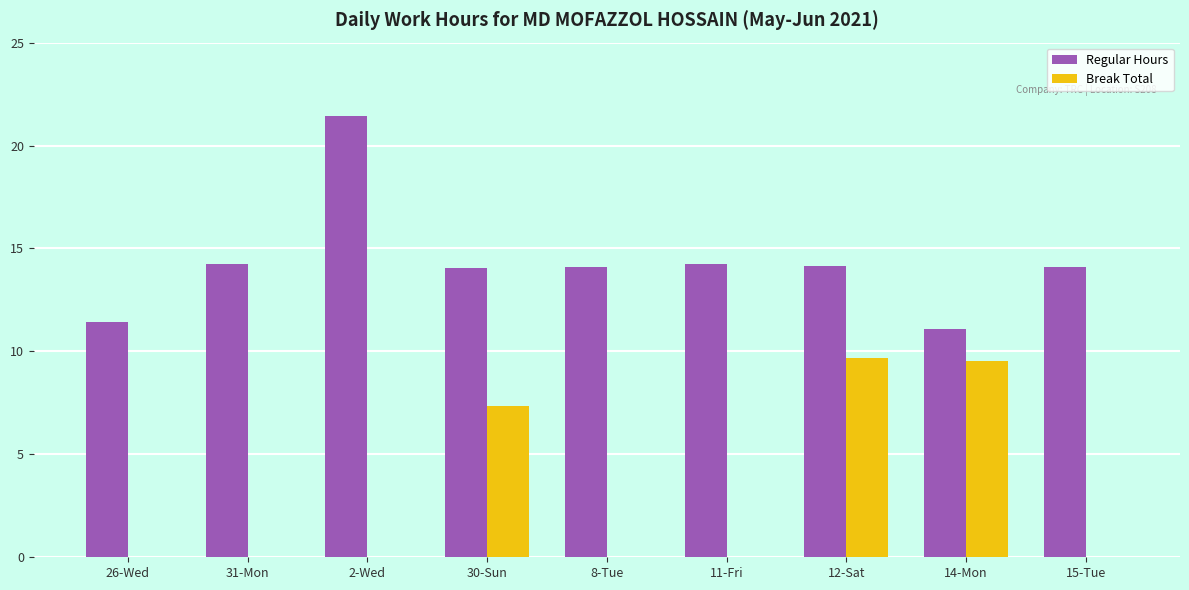

Is the value of Regular Hours at 26-Wed greater than the value of Break Total at 8-Tue?

Yes